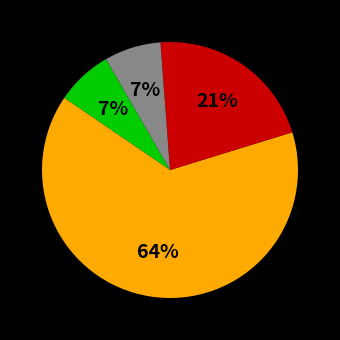

Is there any slice that represents more than half of the pie?

Yes